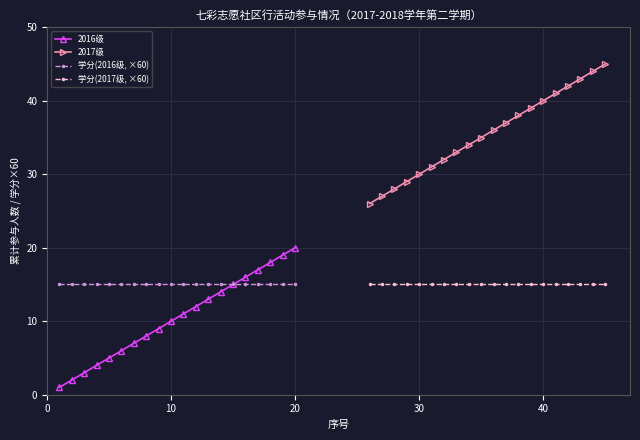

True or false: 学分(2016级, ×60) and 2016级 intersect in this chart.

False